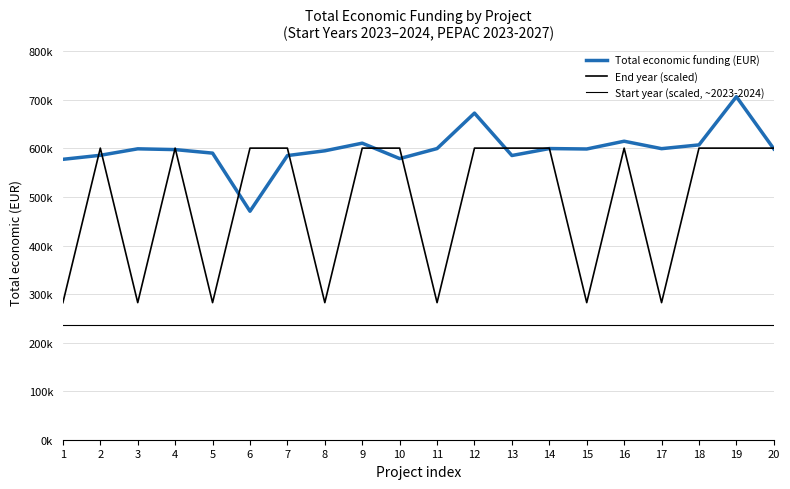

The value of Total economic funding (EUR) at 11 is 307775.3. True or false?

False